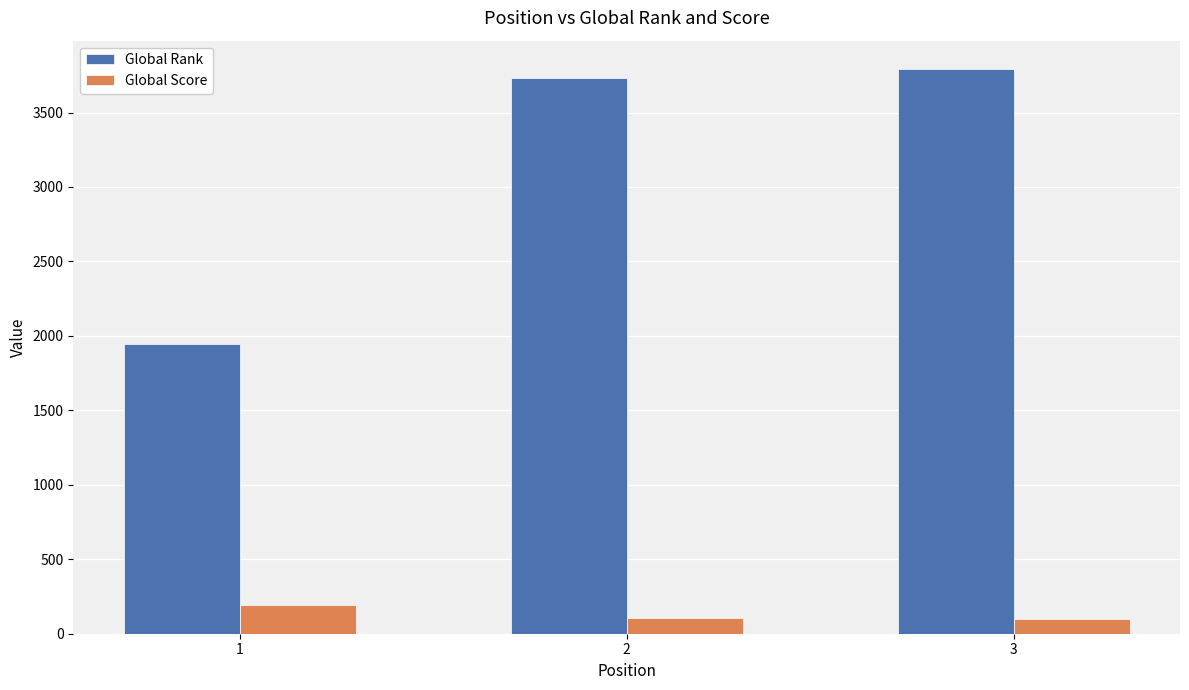

What is the average value of the Global Score series?

133